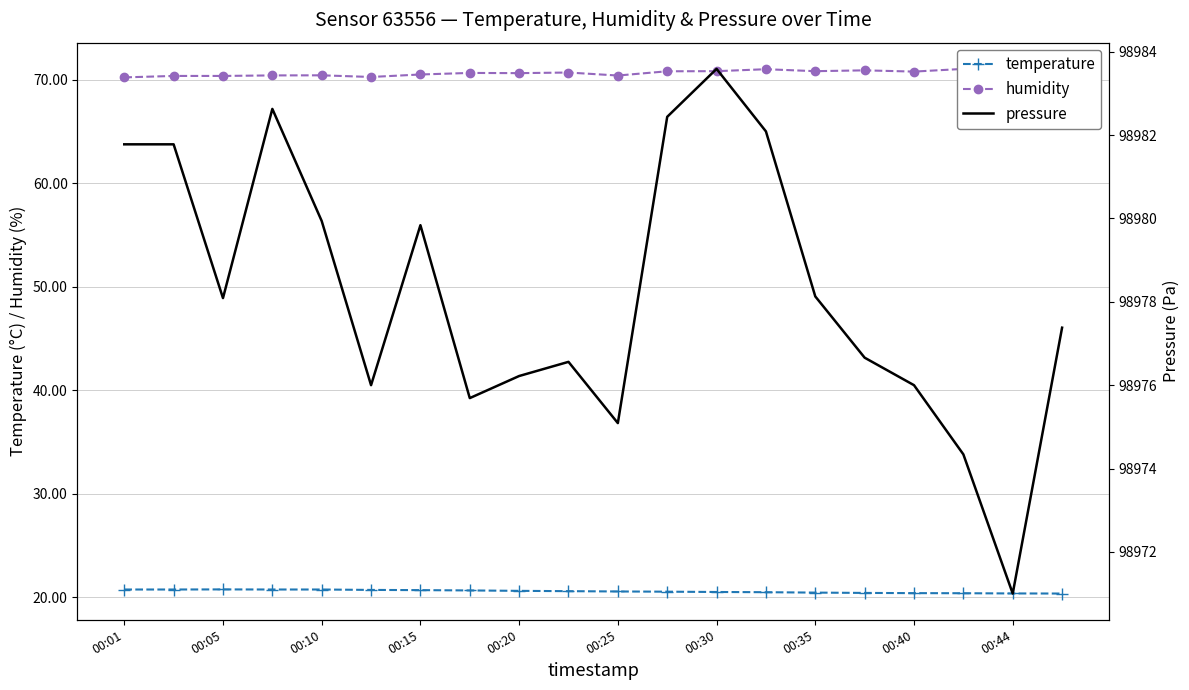

How many lines are shown in the chart?

3